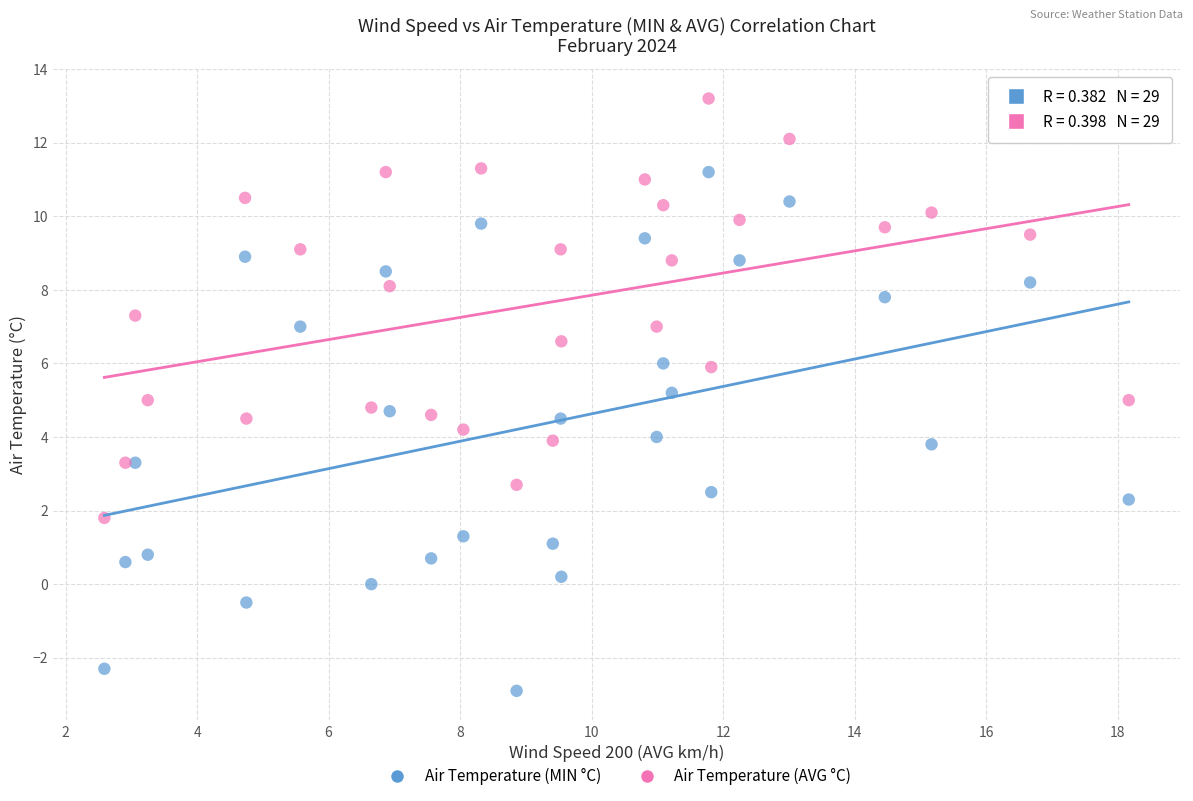

Which series contains the highest Y value?

Air Temperature (AVG °C)